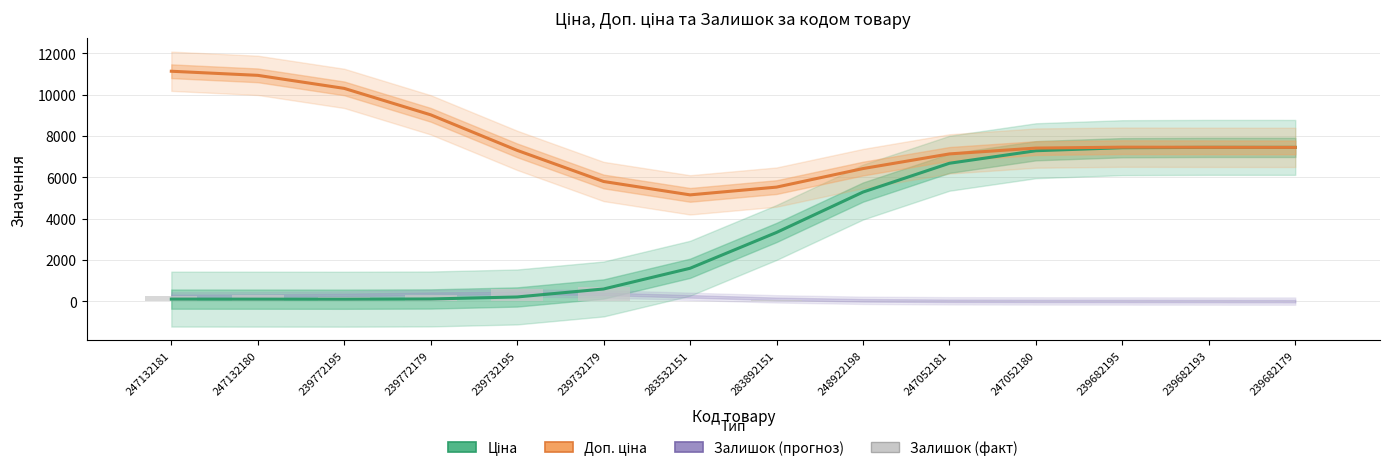

List the labels in order of Доп. ціна value, largest first.

247132181, 247132180, 239772195, 239772179, 239682195, 239682193, 239682179, 247052180, 239732195, 247052181, 248922198, 239732179, 283892151, 283532151